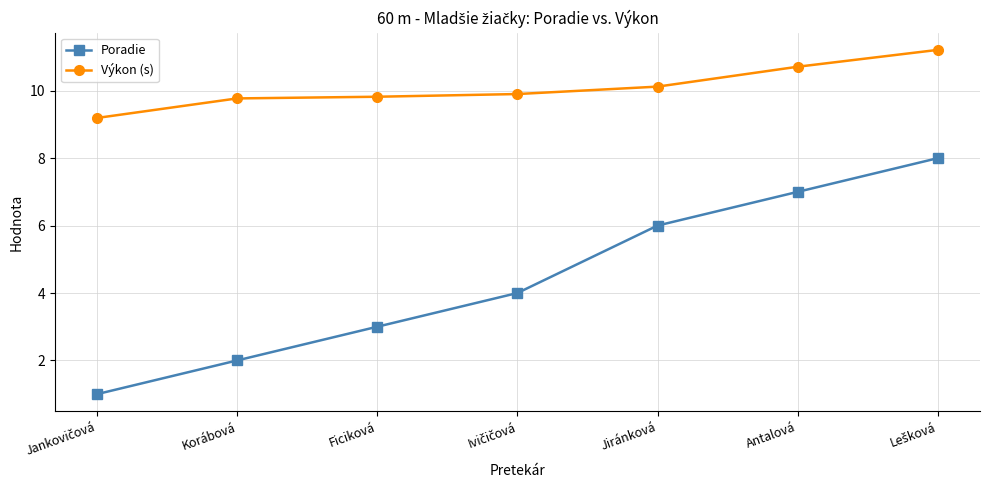

True or false: Poradie has more than 0 interior local peaks.

False